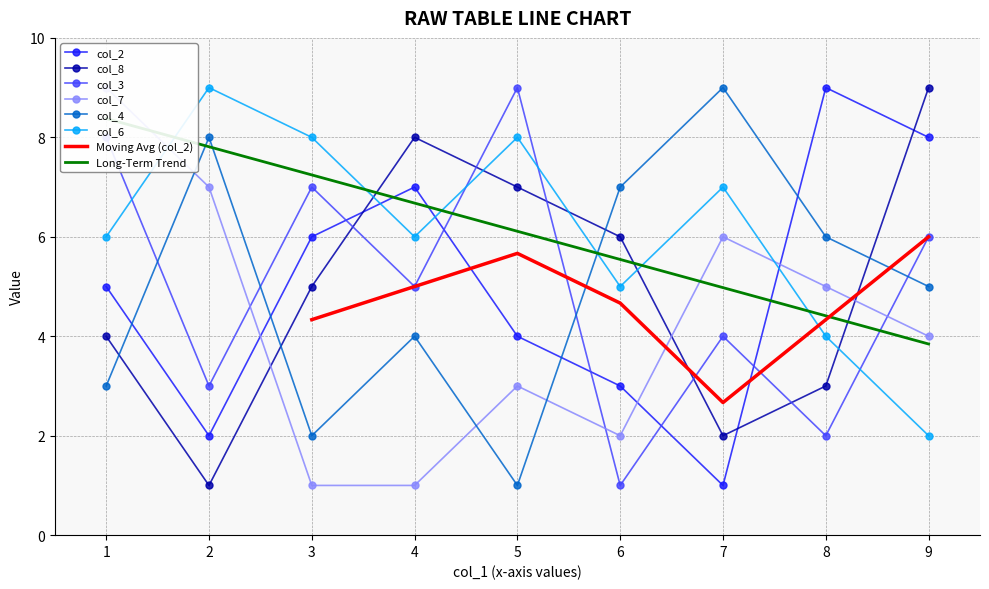

What is the difference between the maximum and minimum values in the col_8 series?

8